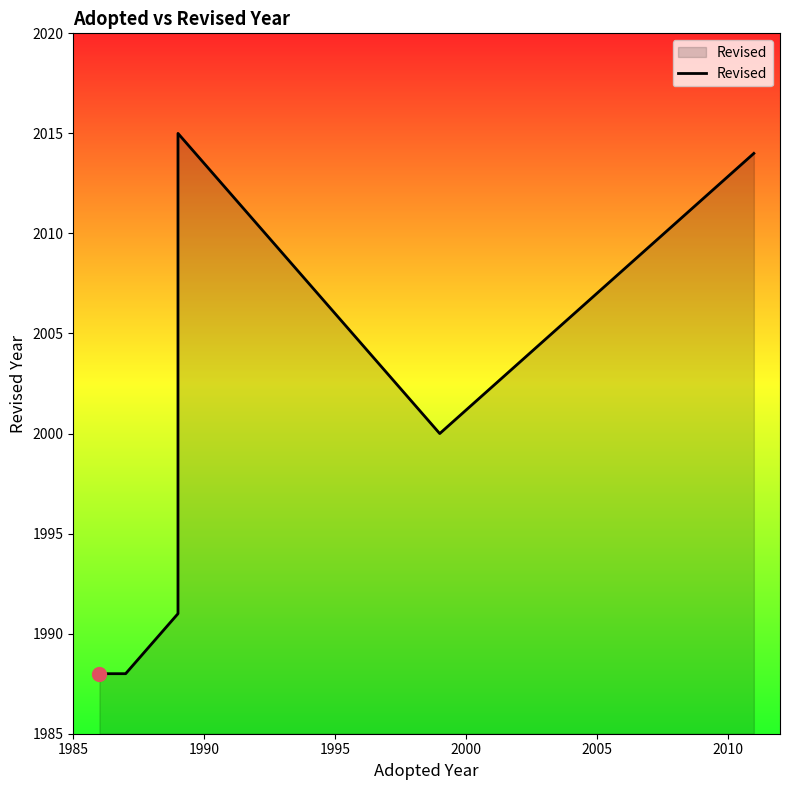

How many points are higher than both their immediate neighbors (excluding endpoints)?

1